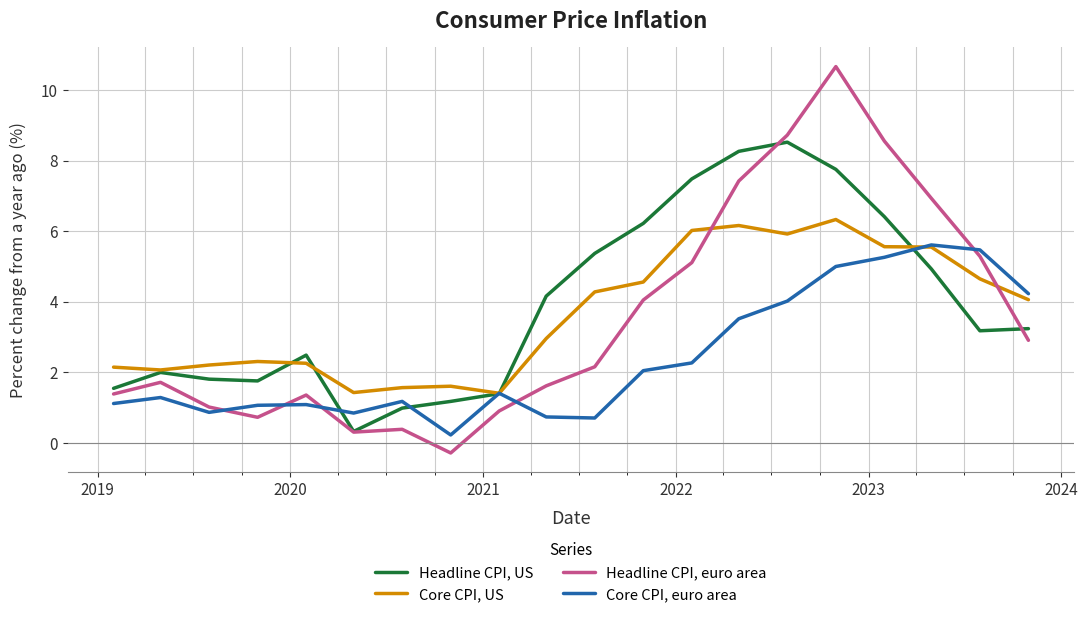

At how many categories does at least one series exceed 9?

1